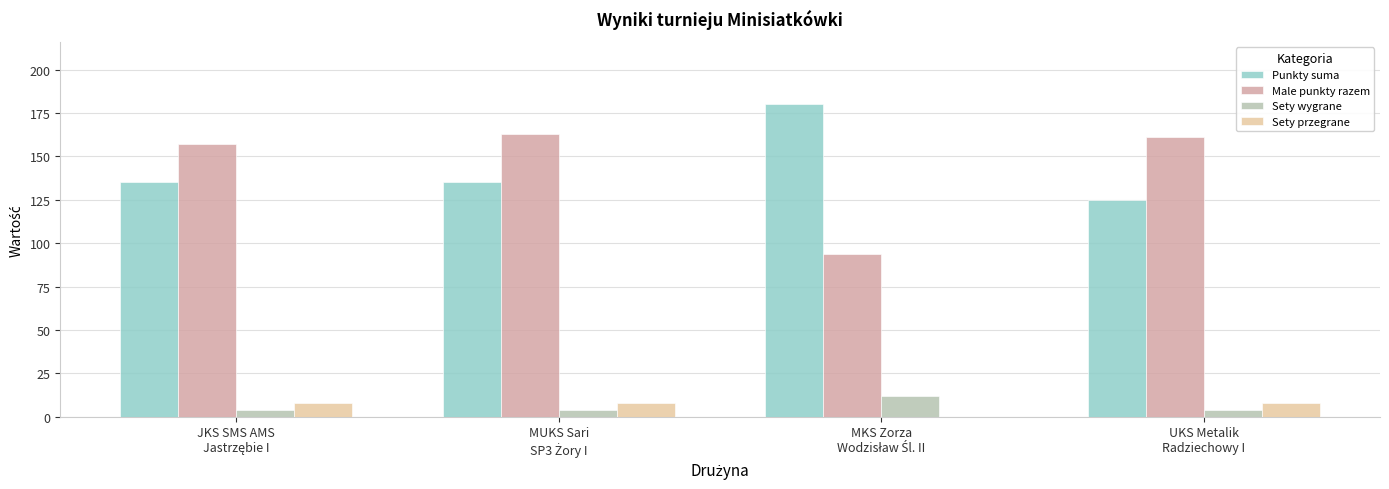

What is the average value of the Punkty suma series?

144